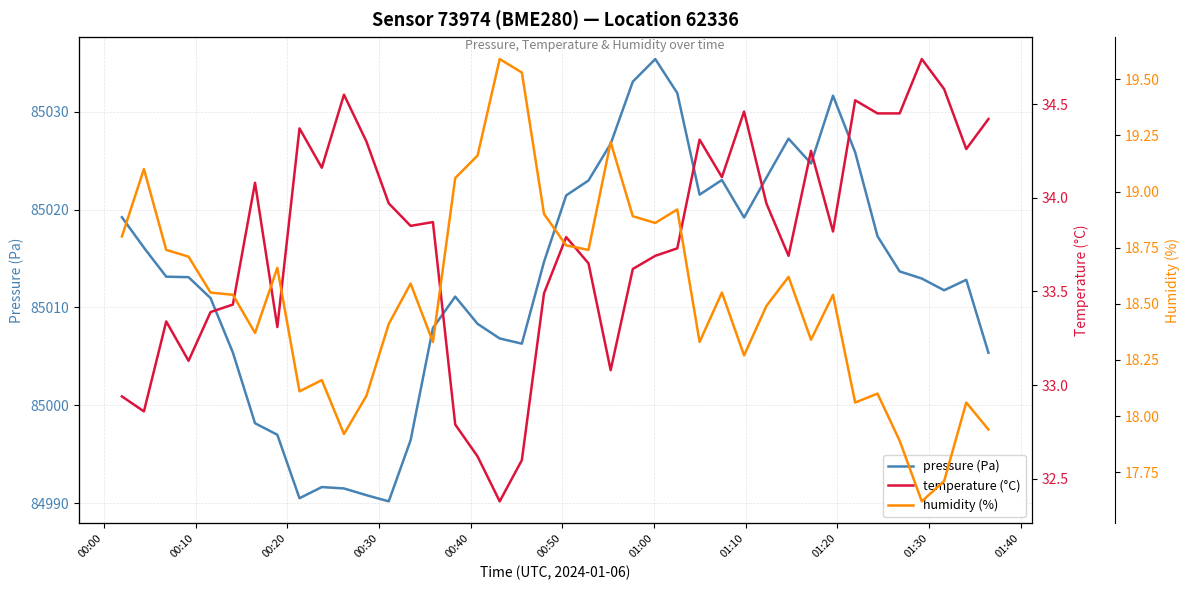

How many data points in temperature (°C) are above 33?

34